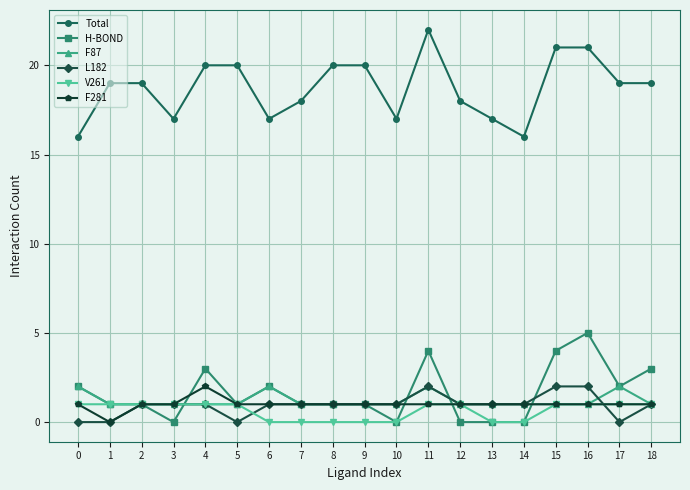

Reading left to right, extract all data points from this chart.

Total: 16	19	19	17	20	20	17	18	20	20	17	22	18	17	16	21	21	19	19
H-BOND: 2	1	1	0	3	1	2	1	1	1	0	4	0	0	0	4	5	2	3
F87: 2	1	1	1	1	1	2	1	1	1	1	2	1	1	1	1	1	2	1
L182: 0	0	1	1	1	0	1	1	1	1	1	2	1	1	1	2	2	0	1
V261: 1	1	1	1	1	1	0	0	0	0	0	1	1	0	0	1	1	1	1
F281: 1	0	1	1	2	1	1	1	1	1	1	1	1	1	1	1	1	1	1